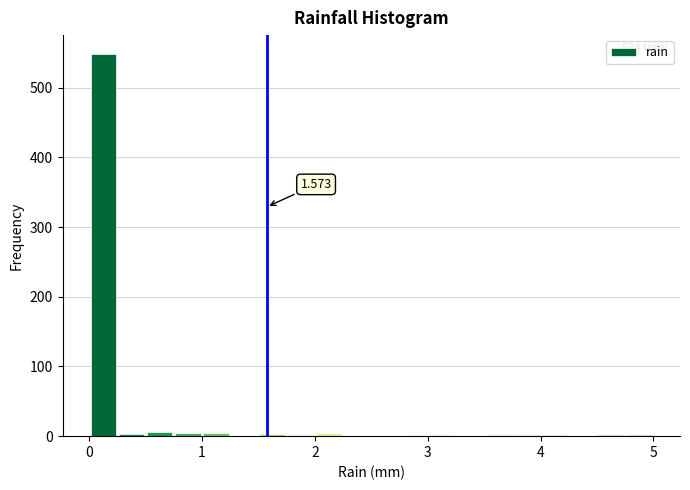

Around what value on the x-axis is the tallest bar? Give the approximate position of its centre, as read against the axis.

0.1